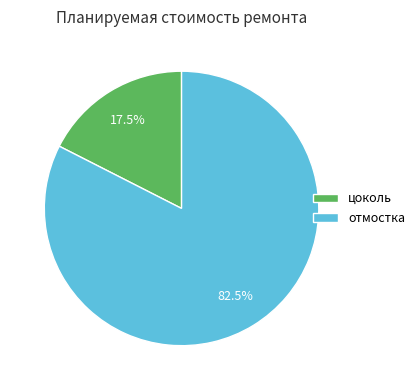

The цоколь slice represents 3% of the pie. True or false?

False